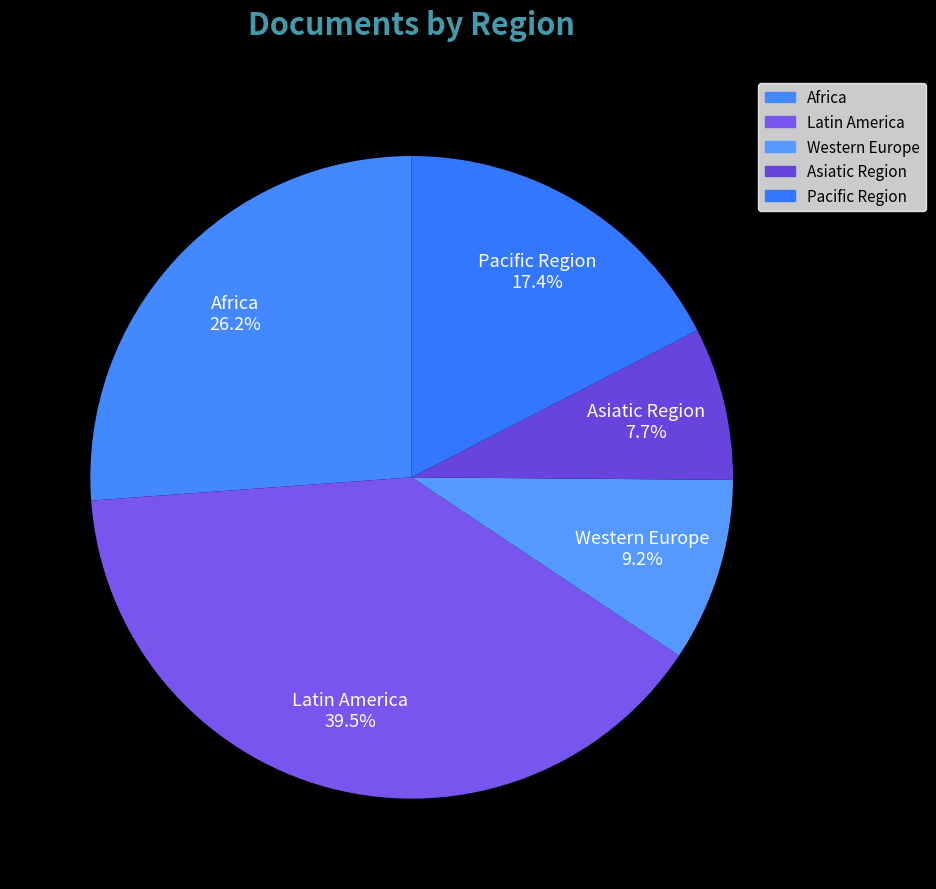

To the nearest percent, what is the combined percentage of Pacific Region and Latin America?

57%